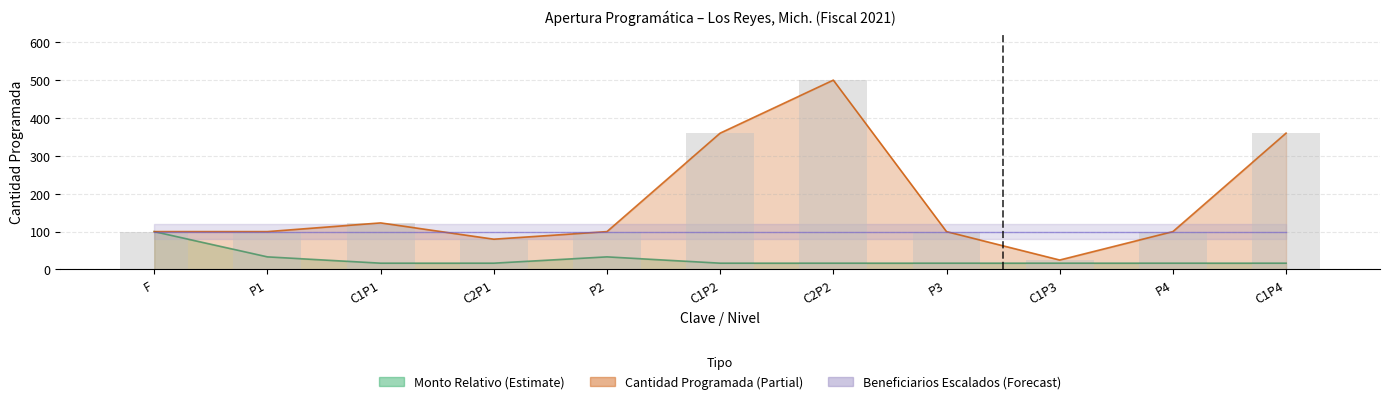

At which category is the sum across all series the highest?

C2P2